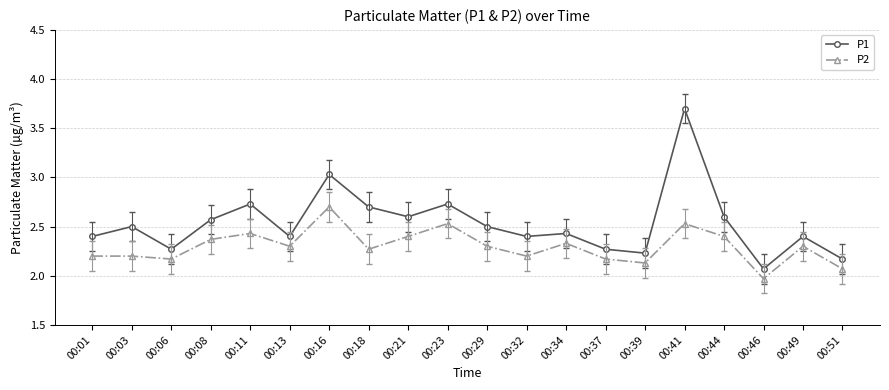

What are all the series names shown in the legend?

P1, P2